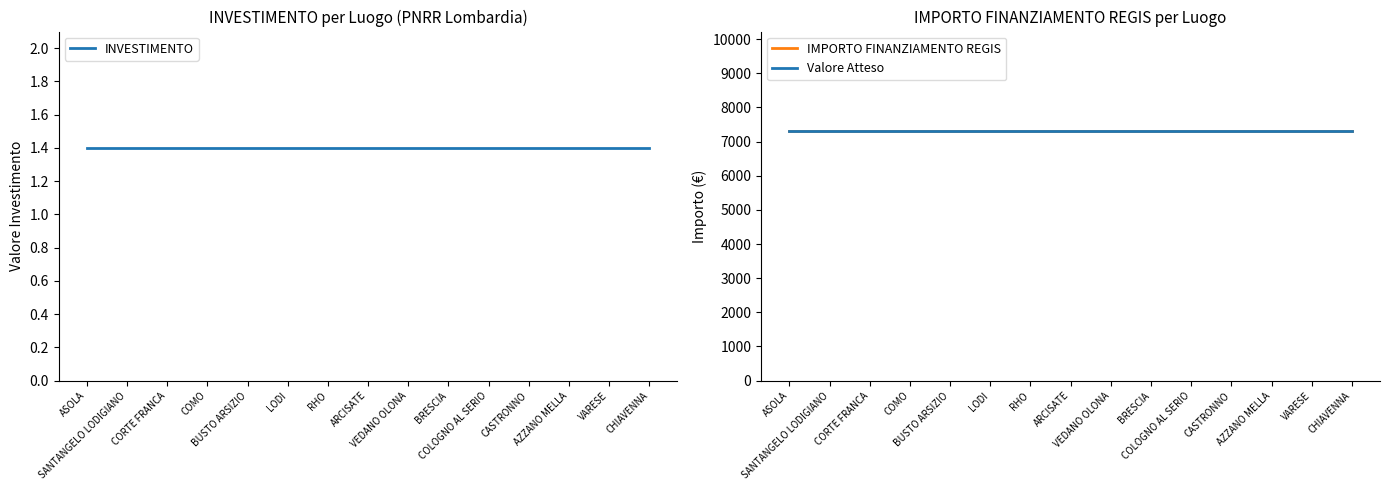

Rank the series by their maximum value, from lowest to highest.

INVESTIMENTO, IMPORTO FINANZIAMENTO REGIS, Valore Atteso